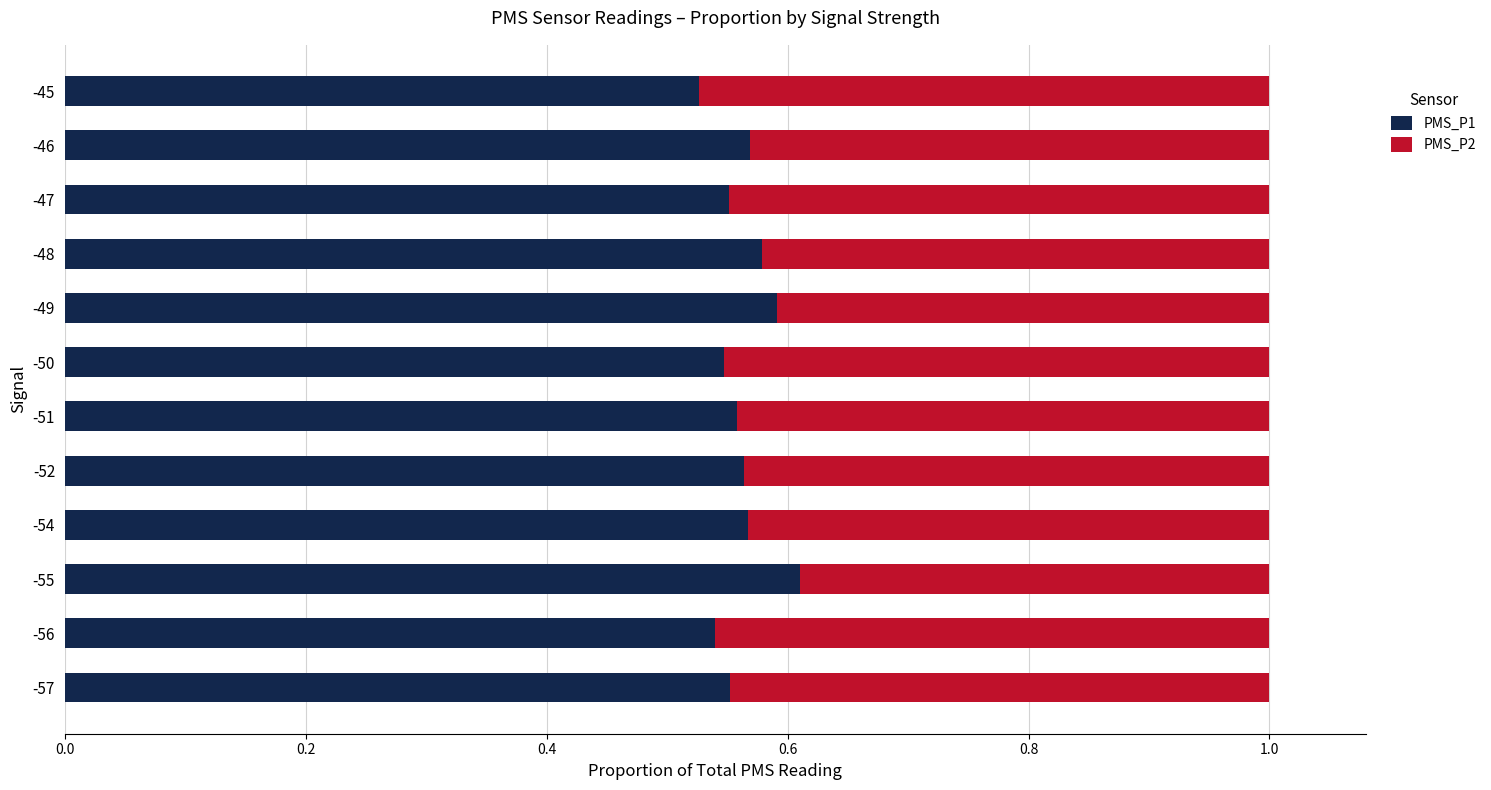

What is the total value across all series at -47?

1.0